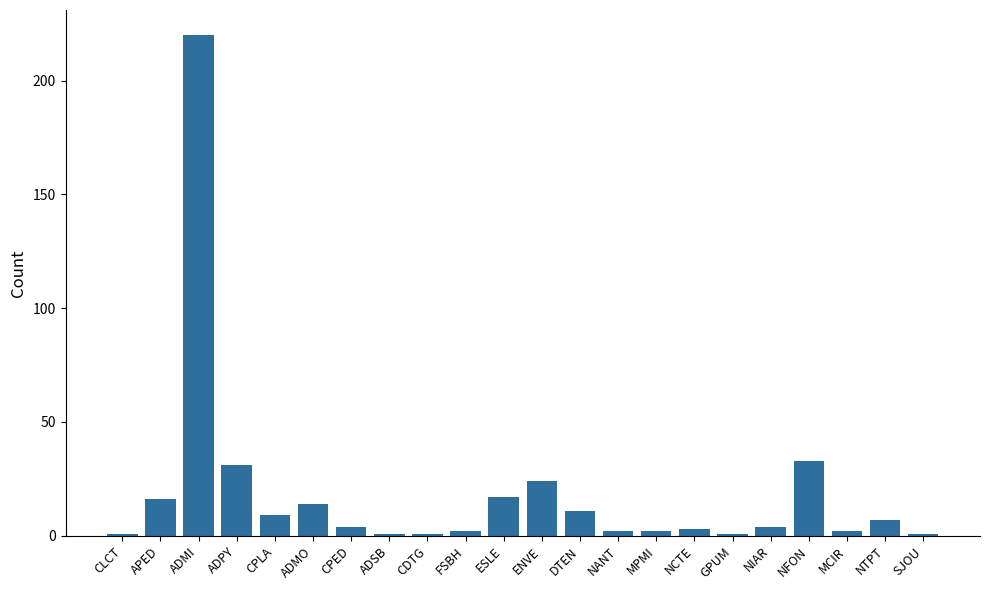

What is the sum of all values?

406